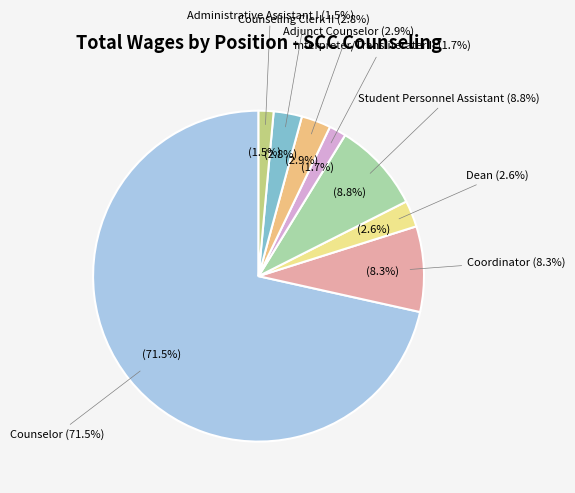

How much of the chart is everything except Coordinator?

91.7%